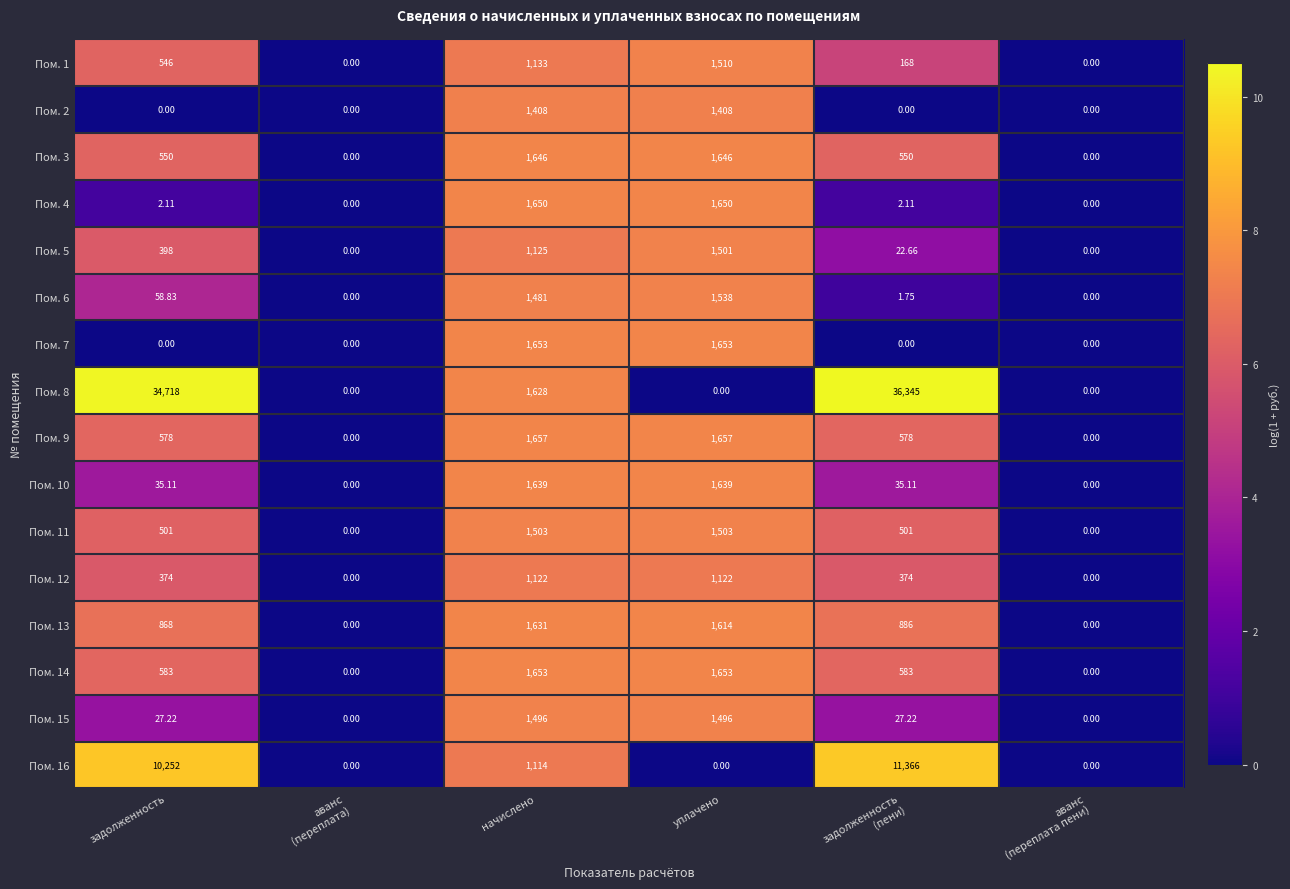

Is the value of Пом. 15 at уплачено greater than the value of Пом. 8 at начислено?

No